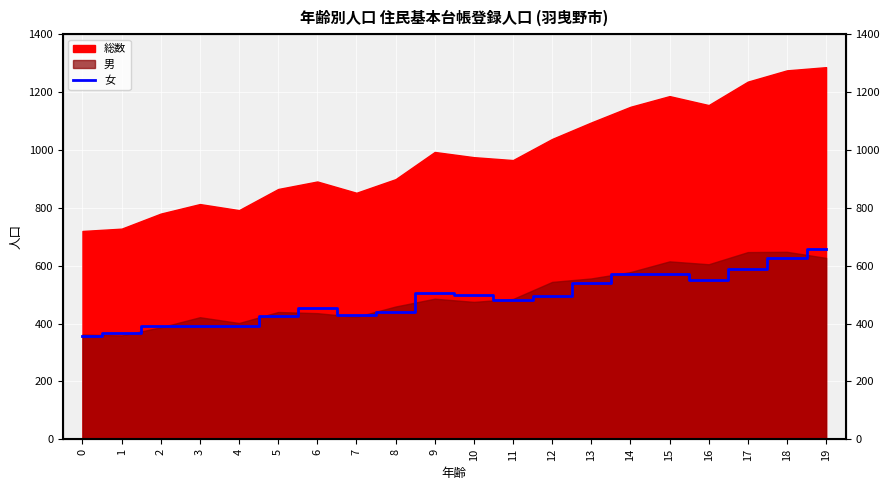

The value at 14 is 983. True or false?

False